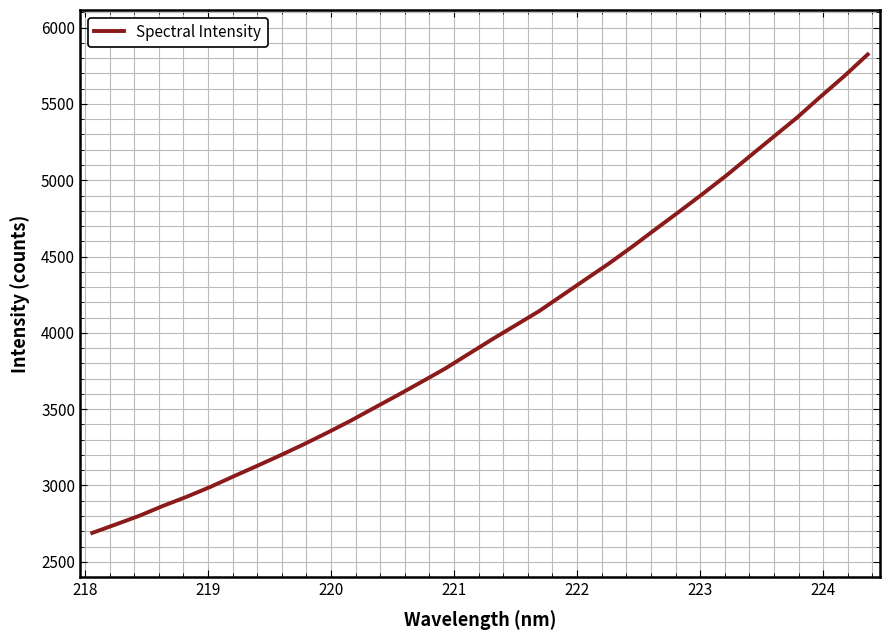

True or false: there are more than 0 points higher than both neighbors.

False